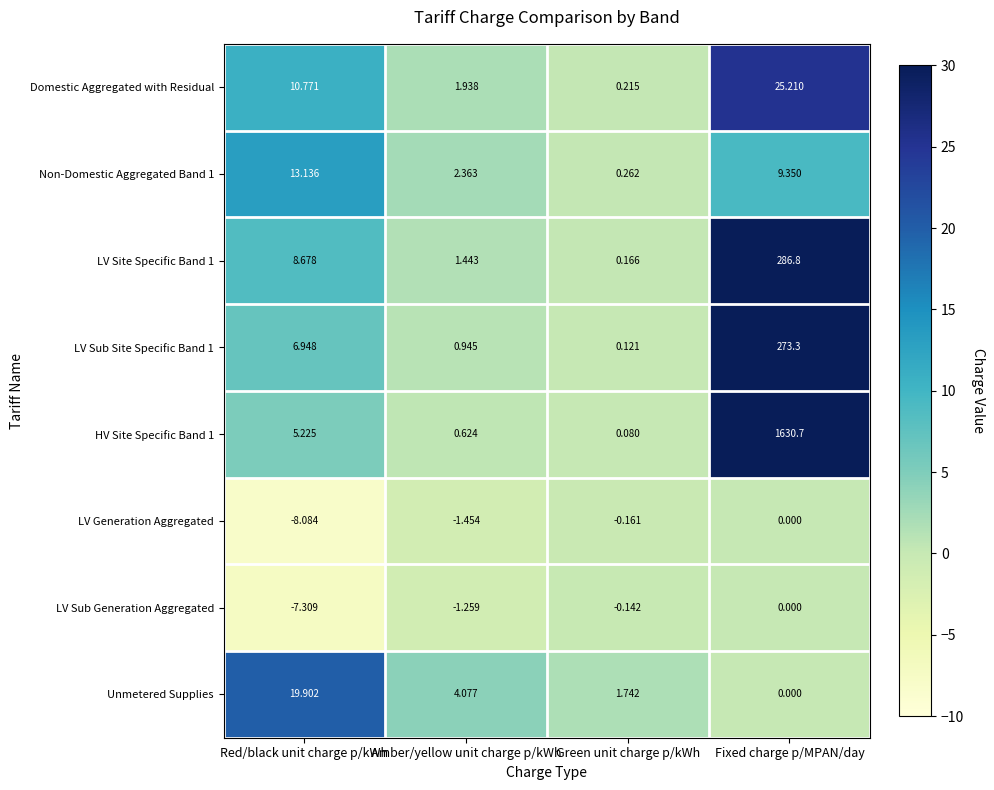

At which category is the sum across all series the highest?

Fixed charge p/MPAN/day